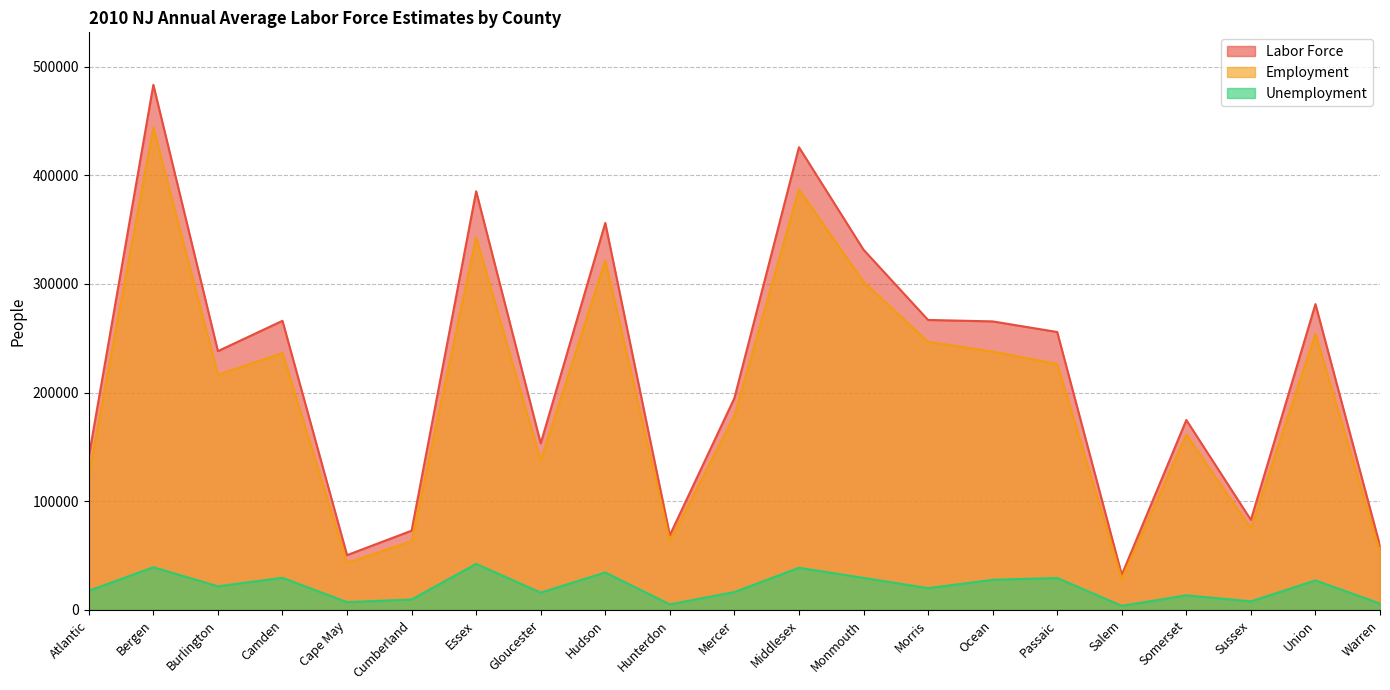

Reading left to right, what are all the values shown in this chart?

Labor Force: 141119	483162	238170	266075	50484	72980	385239	153304	356088	68814	194933	425771	331459	266847	265526	255759	32376	174799	82904	281397	59038
Employment: 123453	443826	216374	236443	43288	63331	342811	137294	321572	63644	178436	386932	301917	246759	237754	226315	28545	161317	74968	254166	53132
Unemployment: 17666	39336	21796	29632	7196	9649	42428	16010	34516	5170	16497	38839	29542	20088	27772	29444	3831	13482	7936	27231	5906